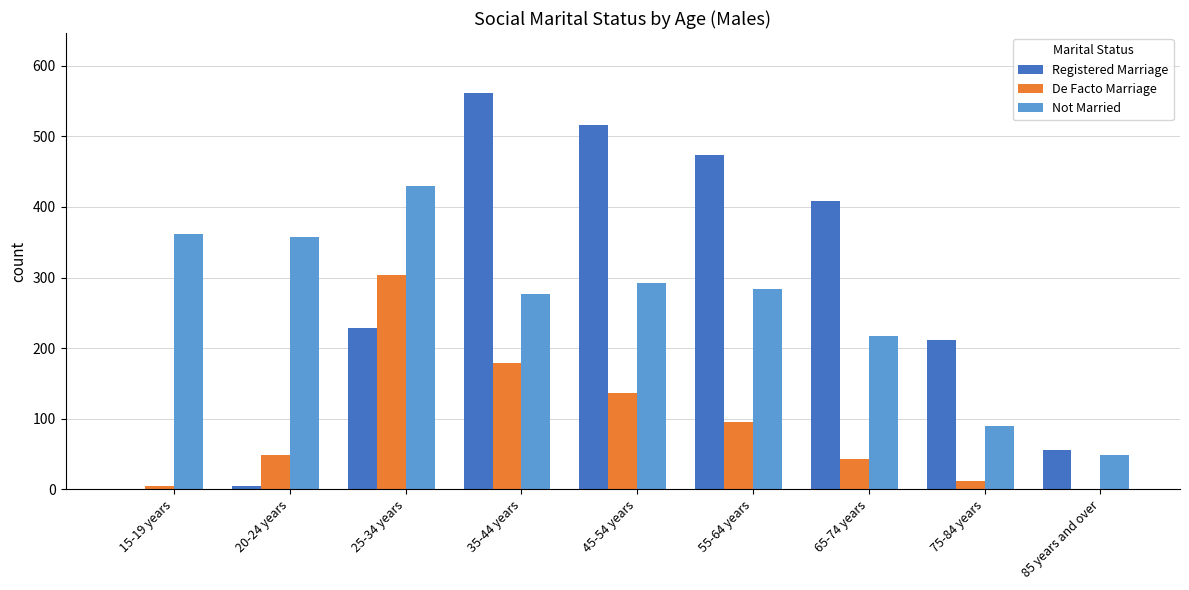

True or false: Registered Marriage has a value of 409 at 65-74 years.

True